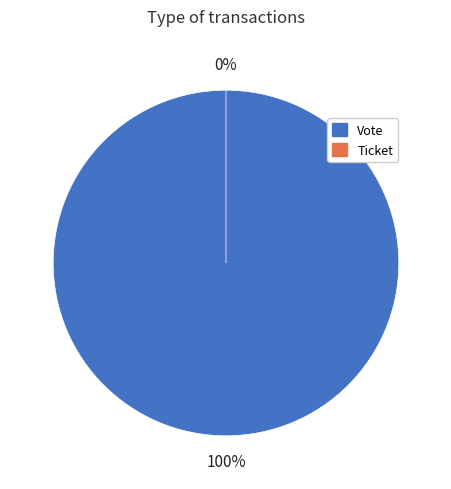

Rank the categories by value from lowest to highest.

Ticket, Vote